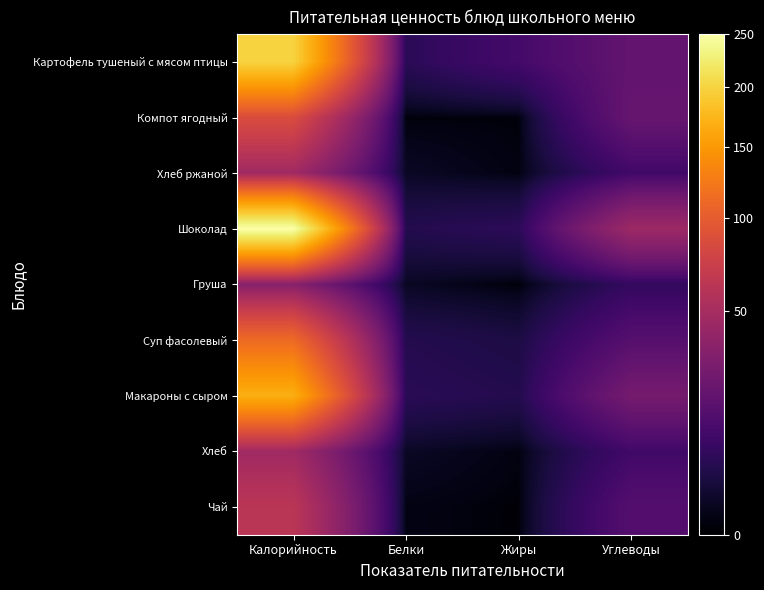

Reading left to right, transcribe all the data shown in this chart.

Картофель тушеный с мясом птицы: Калорийность=199.2	Белки=5.6	Жиры=10.7	Углеводы=19.7
Компот ягодный: Калорийность=86.0	Белки=0.1	Жиры=0.1	Углеводы=21.0
Хлеб ржаной: Калорийность=46.4	Белки=1.1	Жиры=0.2	Углеводы=9.9
Шоколад: Калорийность=250.2	Белки=4.5	Жиры=5.9	Углеводы=44.6
Груша: Калорийность=34.0	Белки=1.0	Жиры=0.0	Углеводы=7.0
Суп фасолевый: Калорийность=112.0	Белки=4.6	Жиры=3.4	Углеводы=15.6
Макароны с сыром: Калорийность=168.4	Белки=5.5	Жиры=4.5	Углеводы=26.4
Хлеб: Калорийность=46.4	Белки=1.1	Жиры=0.2	Углеводы=9.9
Чай: Калорийность=62.0	Белки=0.3	Жиры=0.0	Углеводы=15.0